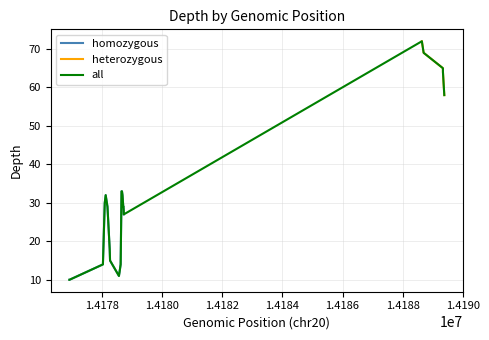

What is the maximum value for homozygous?

33